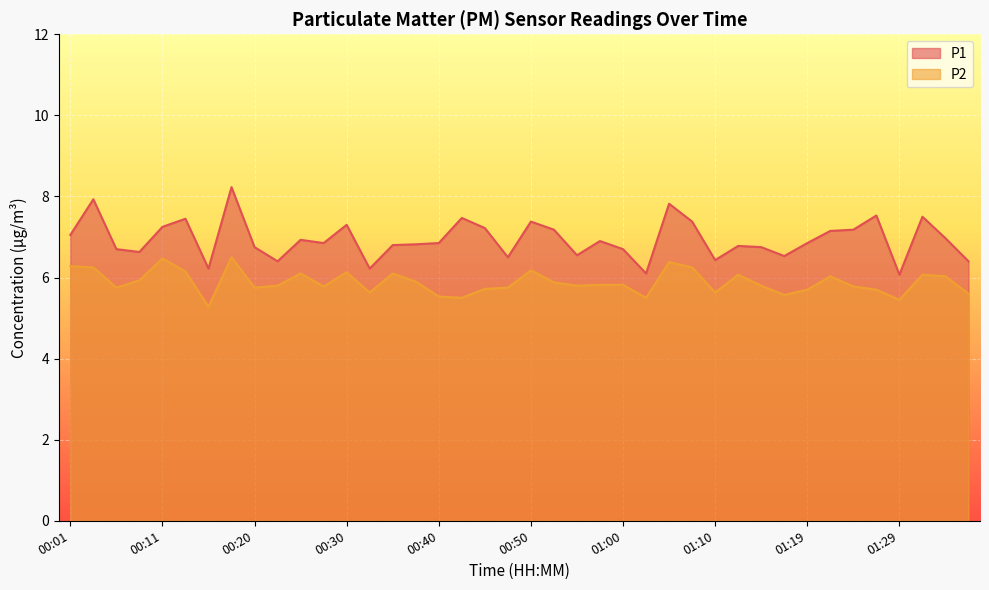

What is the value of the P2 point at the 23rd from the left?

5.8